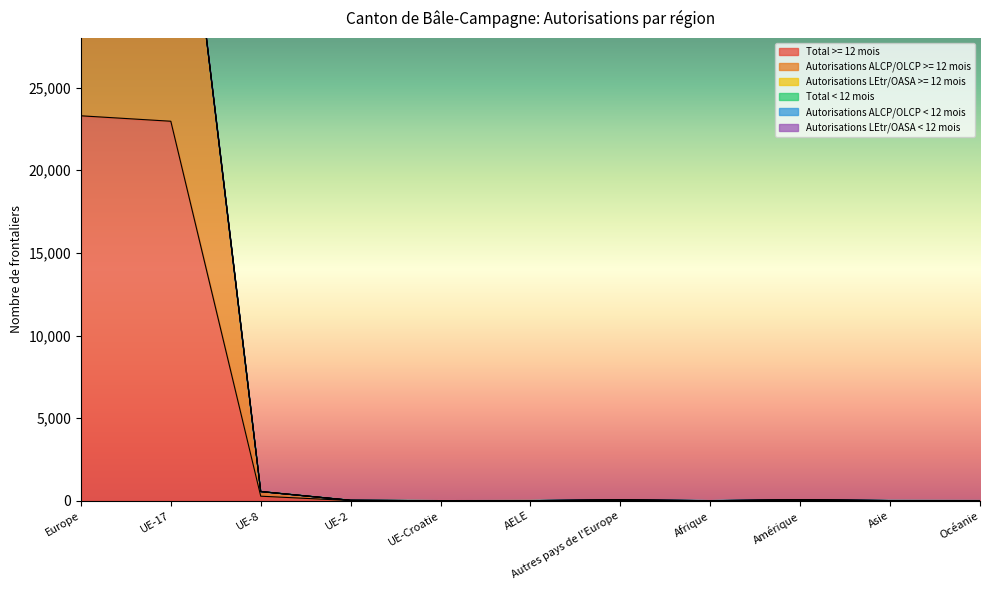

The value of Autorisations ALCP/OLCP >= 12 mois at UE-17 is 25972. True or false?

False